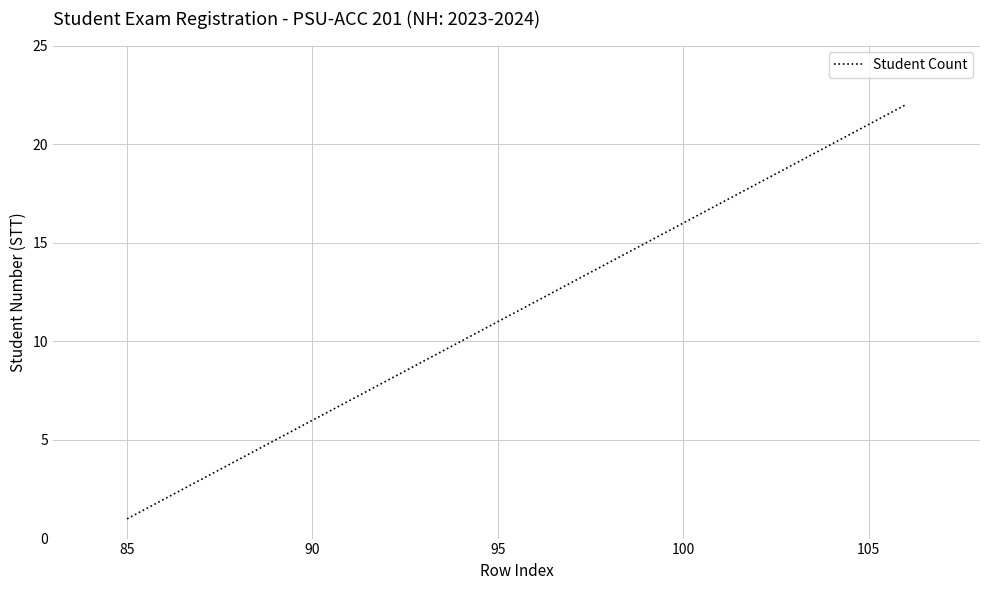

What is the greatest value displayed?

22